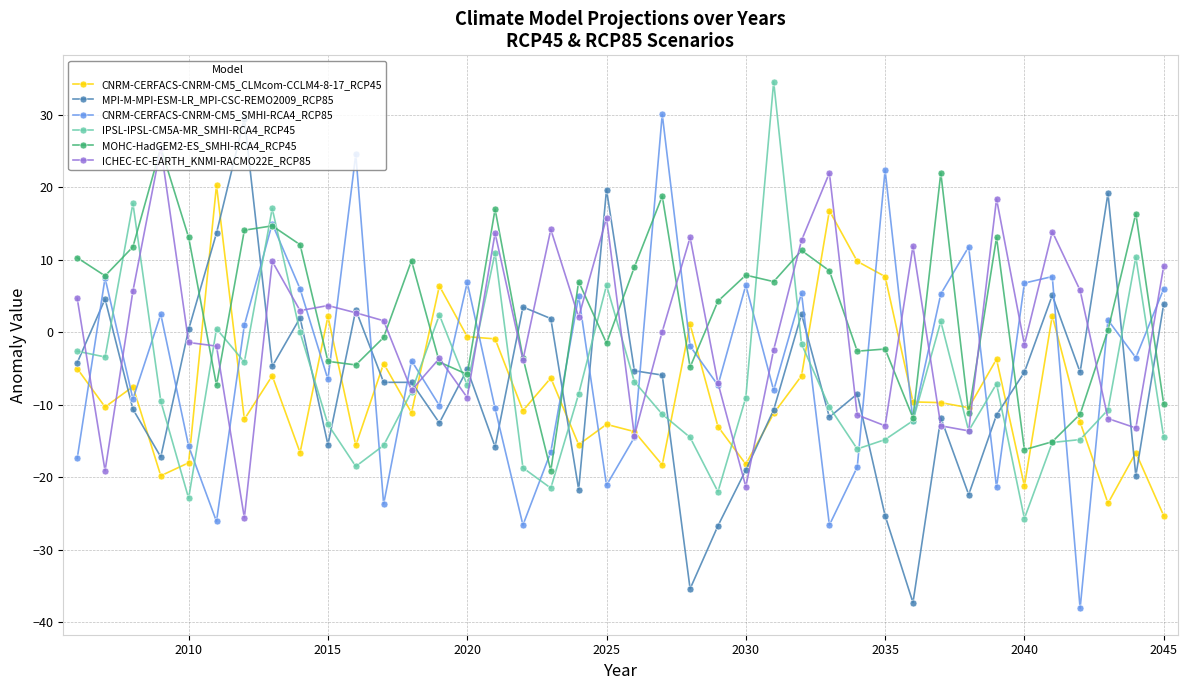

What are all the series names shown in the legend?

CNRM-CERFACS-CNRM-CM5_CLMcom-CCLM4-8-17_RCP45, MPI-M-MPI-ESM-LR_MPI-CSC-REMO2009_RCP85, CNRM-CERFACS-CNRM-CM5_SMHI-RCA4_RCP85, IPSL-IPSL-CM5A-MR_SMHI-RCA4_RCP45, MOHC-HadGEM2-ES_SMHI-RCA4_RCP45, ICHEC-EC-EARTH_KNMI-RACMO22E_RCP85